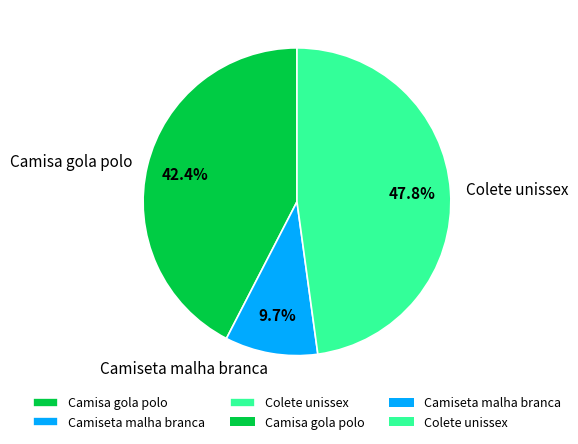

Count the number of slices in the pie.

3